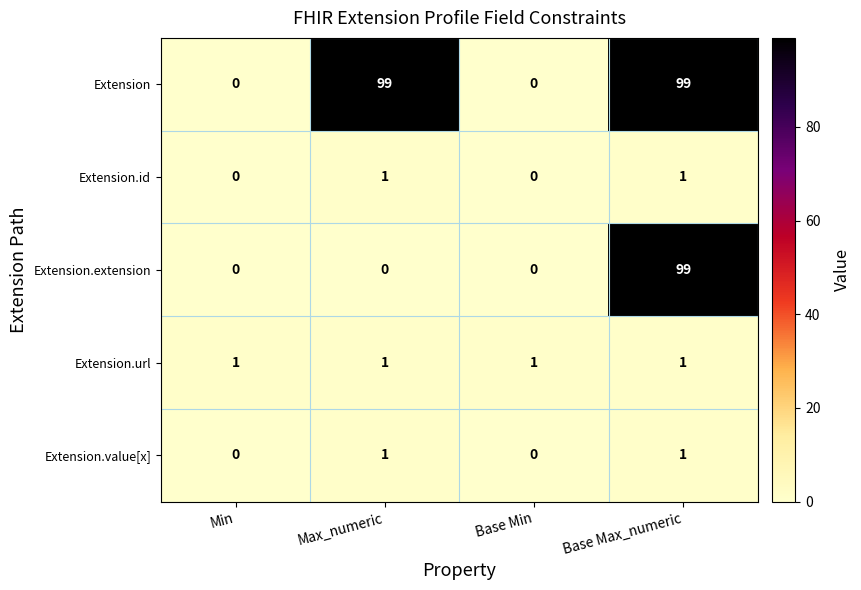

What is the average value of the Extension series?

50